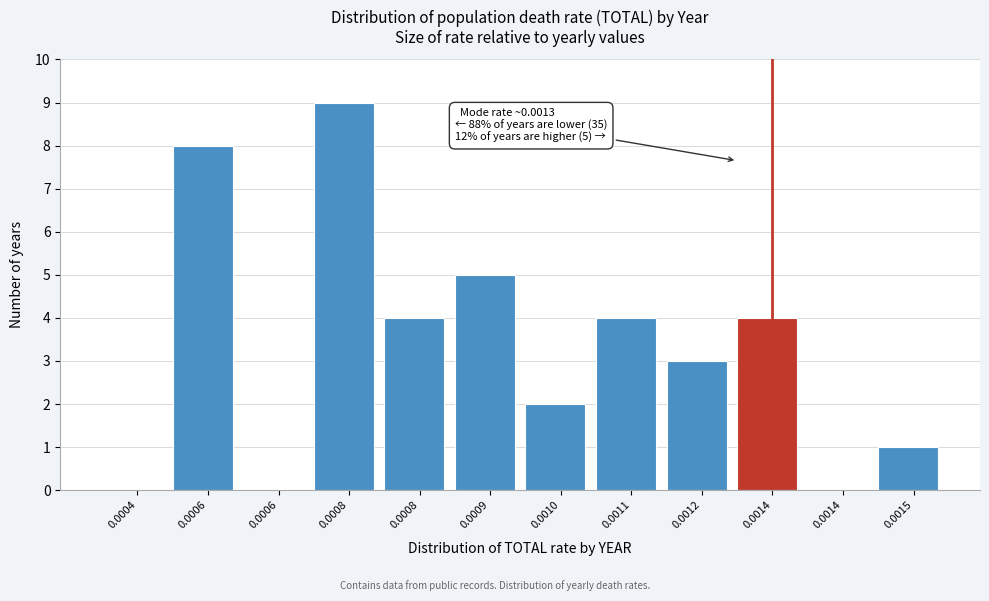

How many categories are shown in the chart?

12